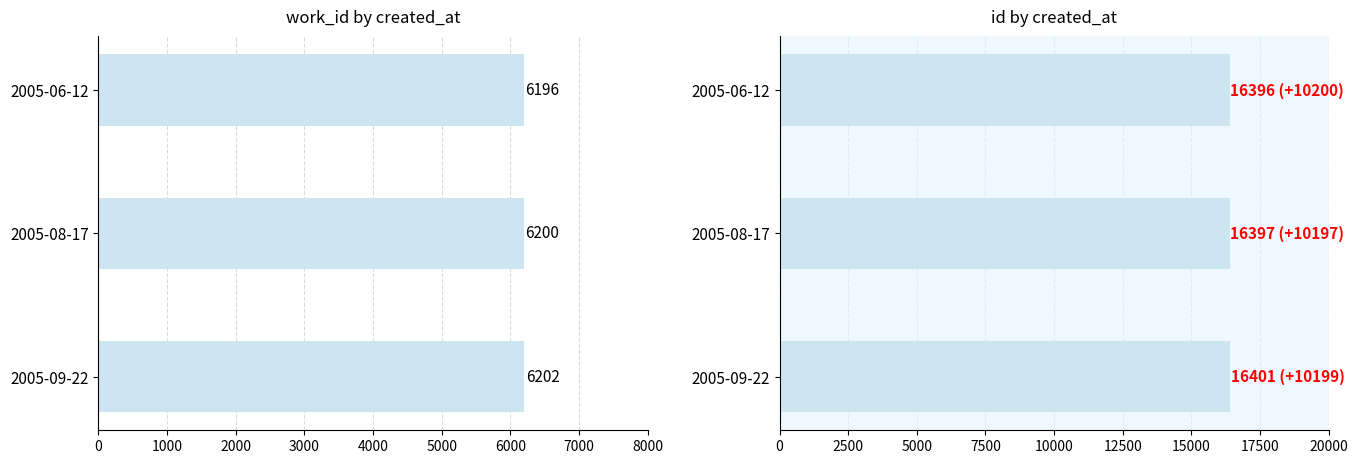

What position from the right is 2005-09-22?

1